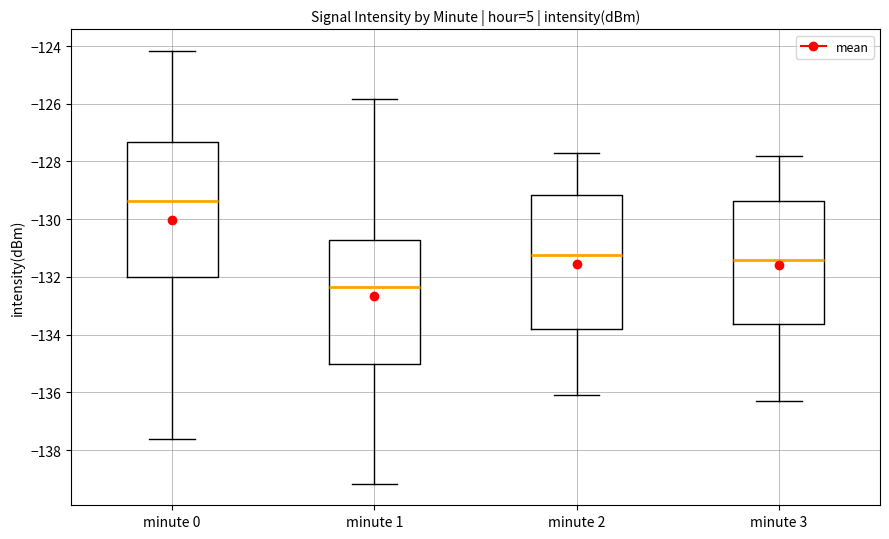

Which box's median line is the lowest?

minute 1